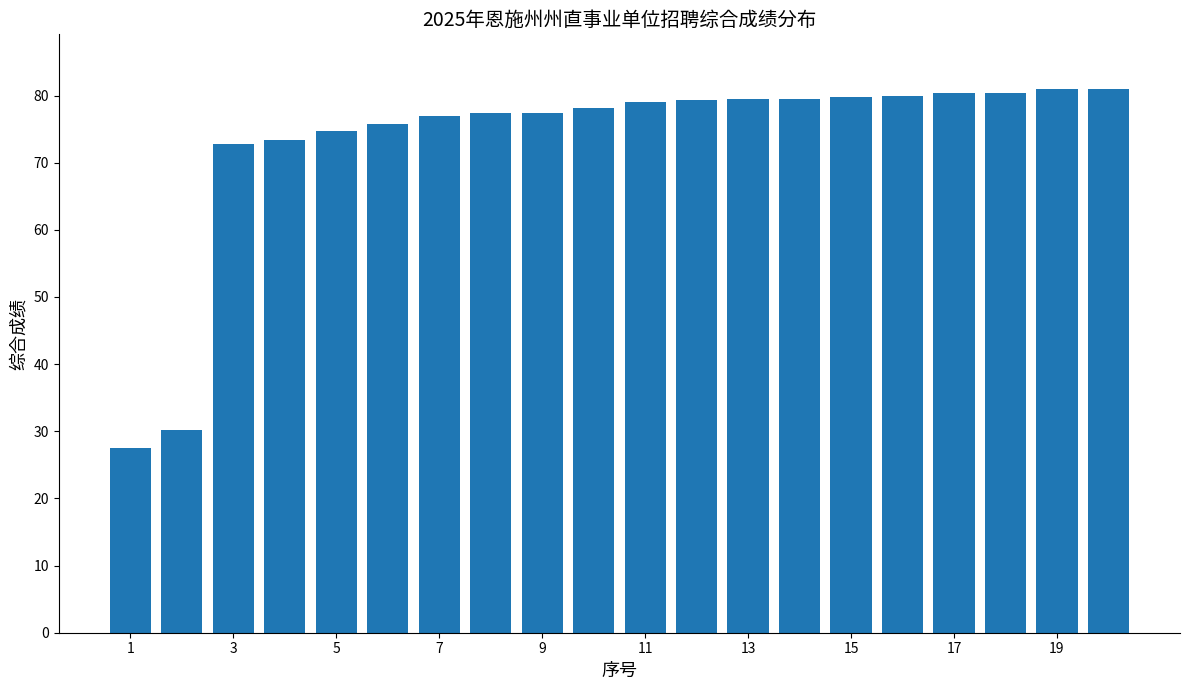

What is the minimum value shown in the chart?

27.5